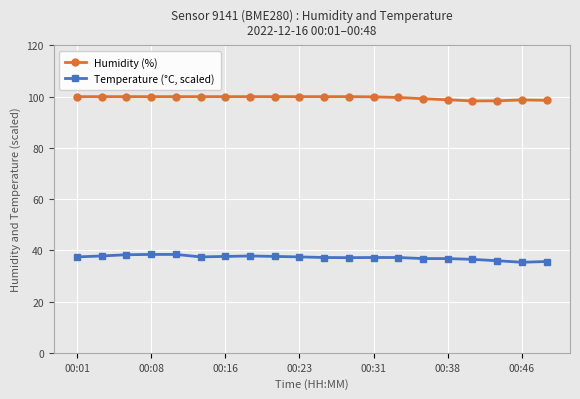

What is the value of the Temperature (°C, scaled) point at the 15th from the left?

36.8